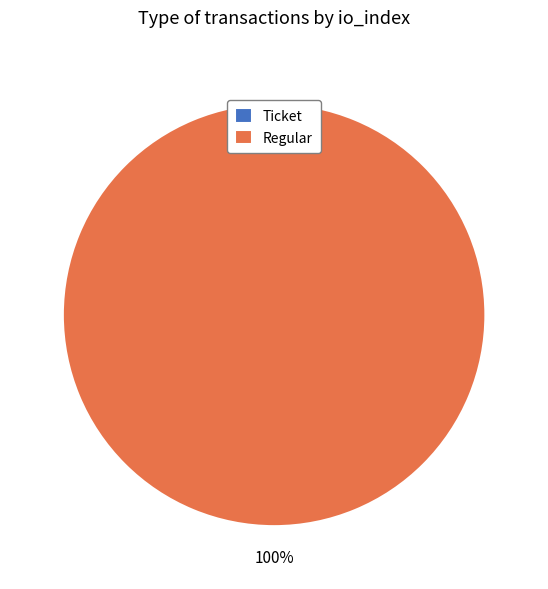

What is the change in value from Ticket (io_index=0) to Regular (io_index=53)?

+53